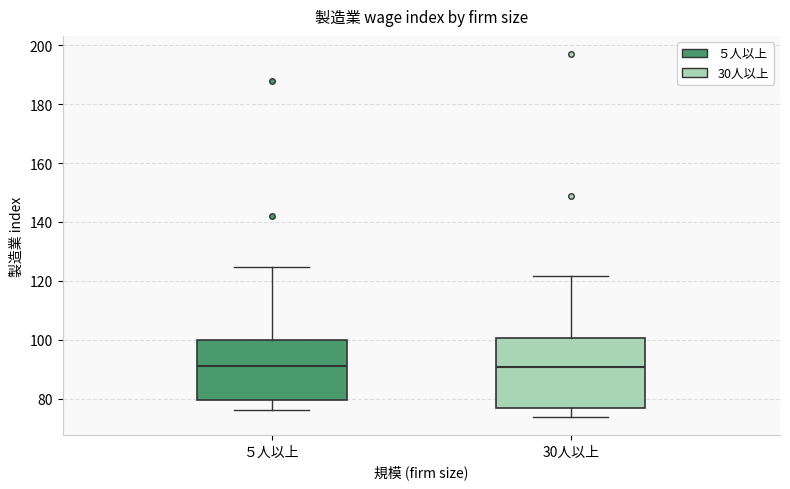

Reading left to right, transcribe this box plot: for each box, give where its median line is, the range the box spans, and where its two whiskers end, as read against the y-axis. The values are not printed on the chart, so give them approximately, as read against the axis.

５人以上: median 90, box 80 to 100, whiskers 76 to 124
30人以上: median 90, box 76 to 100, whiskers 74 to 122